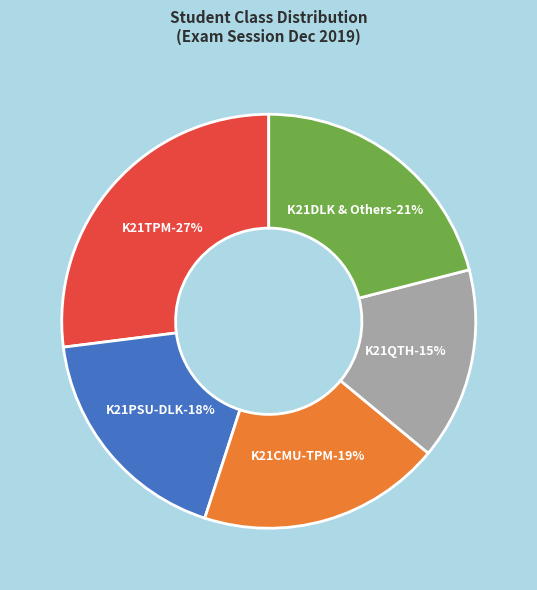

Is the sum of K21CMU-TPM and K21TPM greater than half?

No